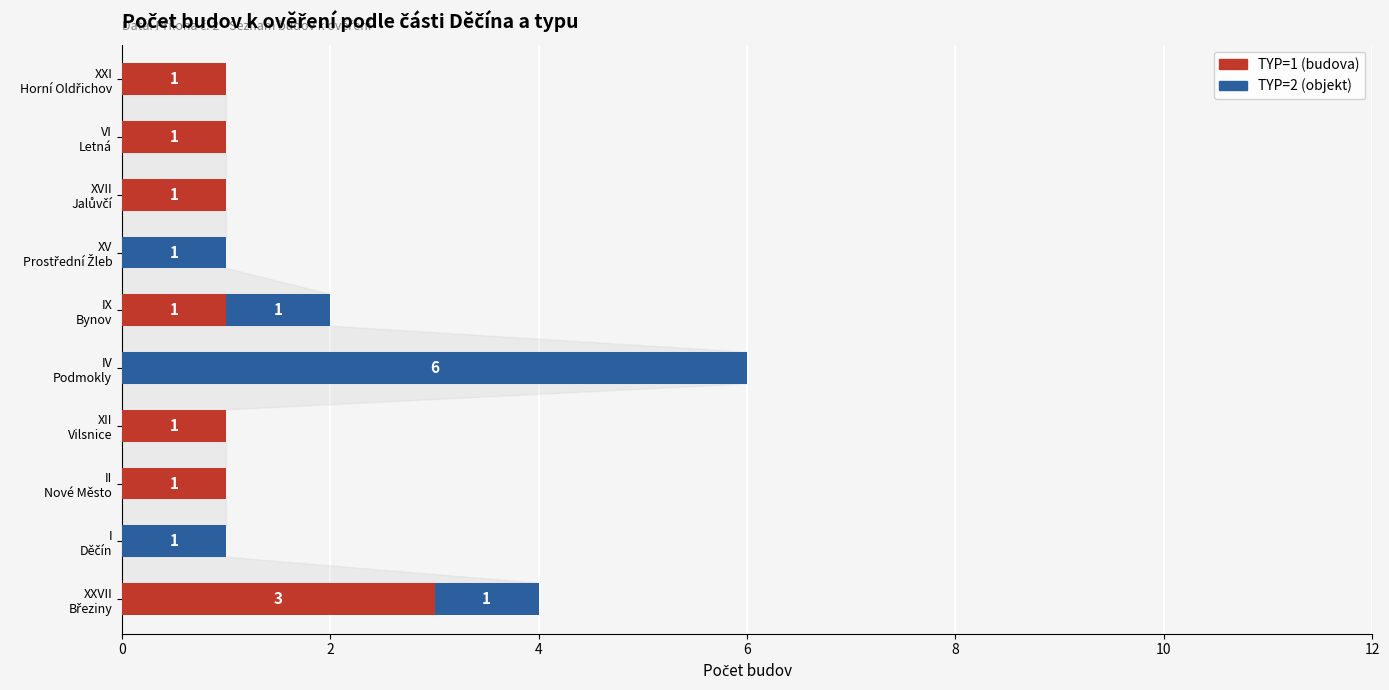

What is the sum of all TYP=1 (budova) values?

9